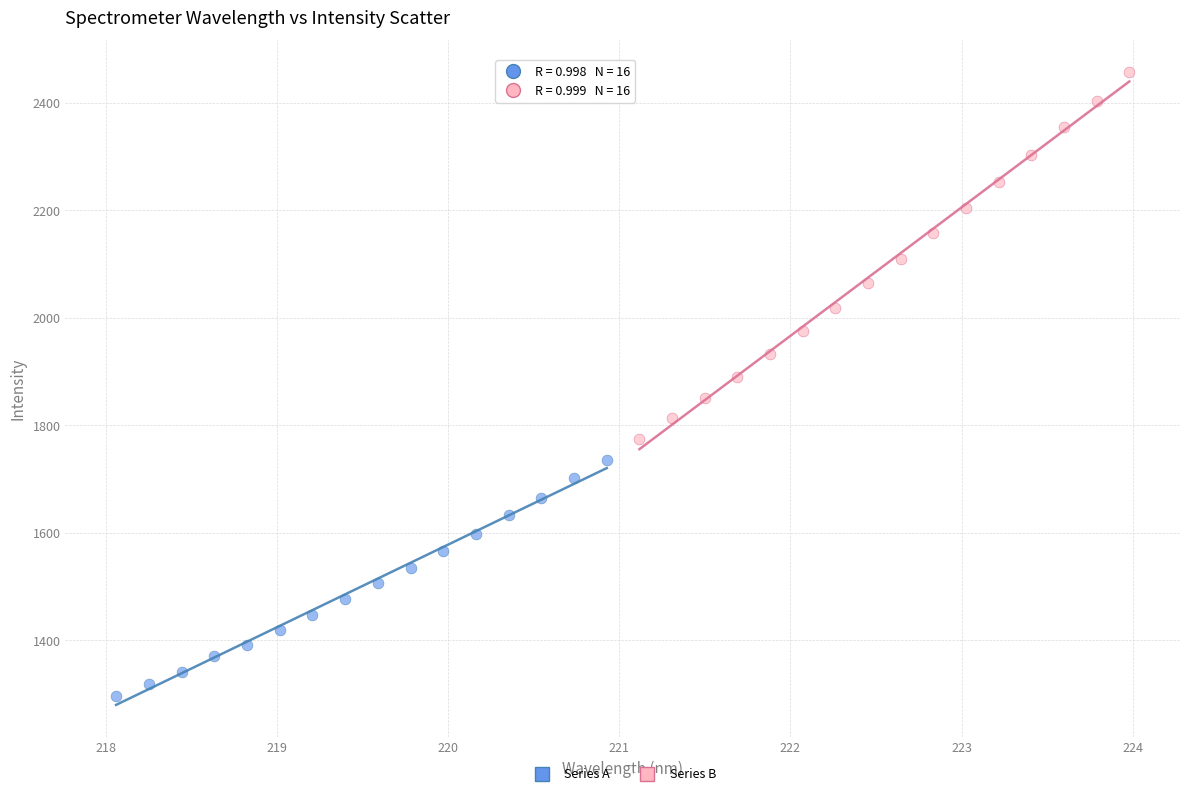

Which series has the widest spread of Y values?

Series B